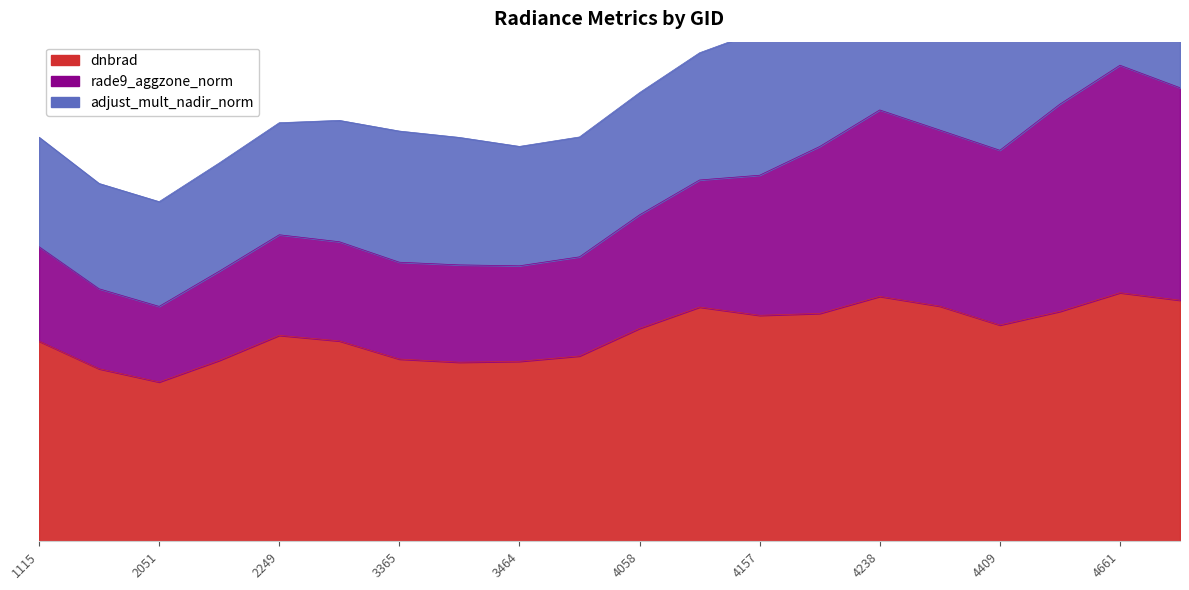

True or false: dnbrad has a value of 1.5 at 4238.

True